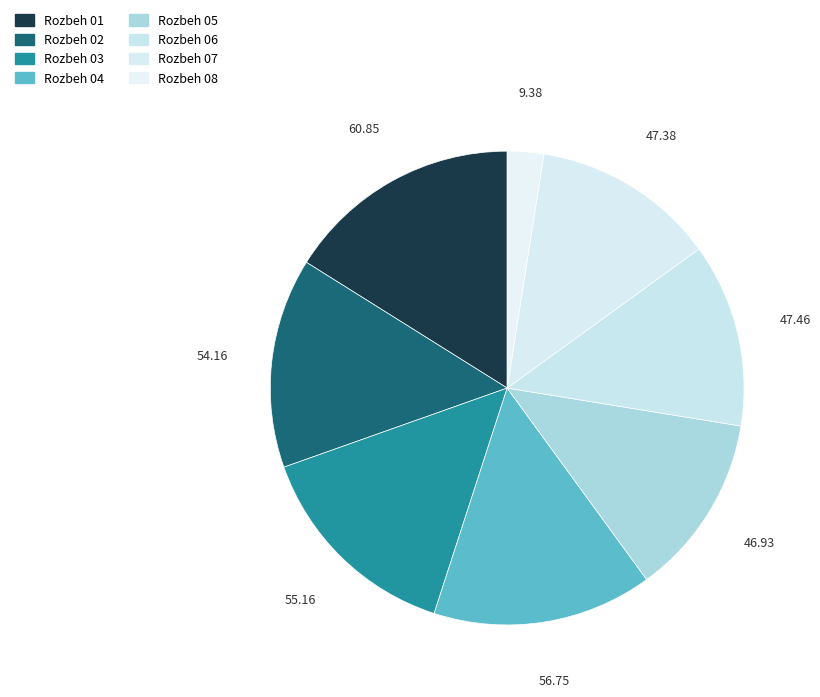

Count the number of slices in the pie.

8